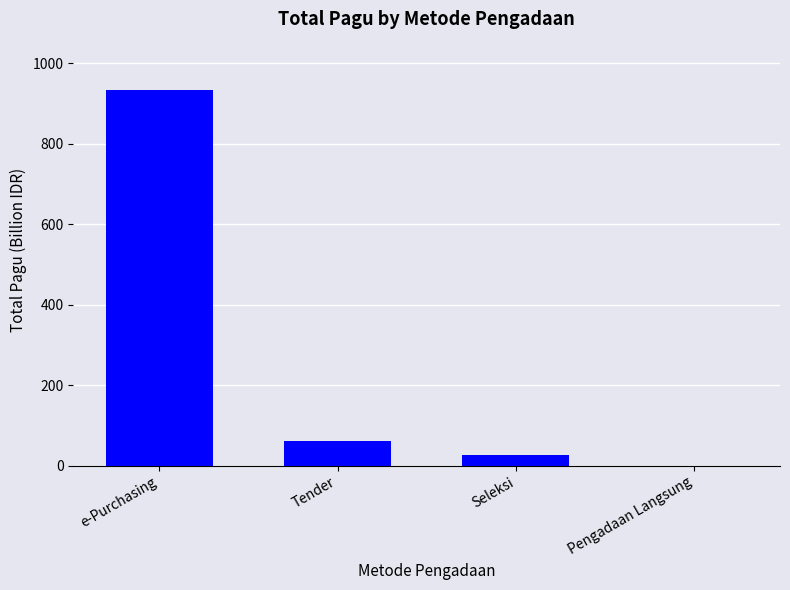

What is the sum of all values?

1021.5